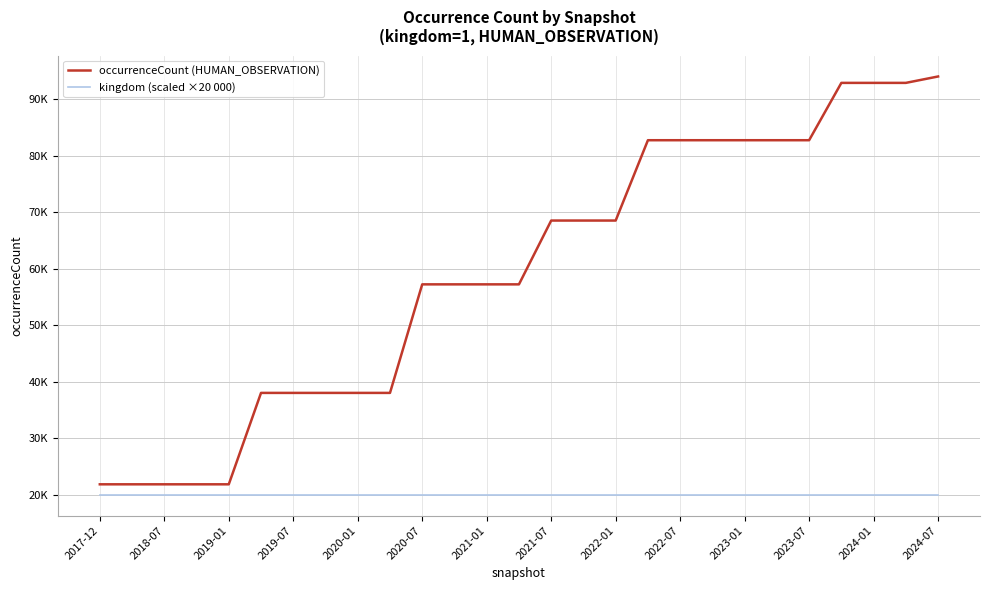

What are all the series names shown in the legend?

occurrenceCount (HUMAN_OBSERVATION), kingdom (scaled ×20 000)